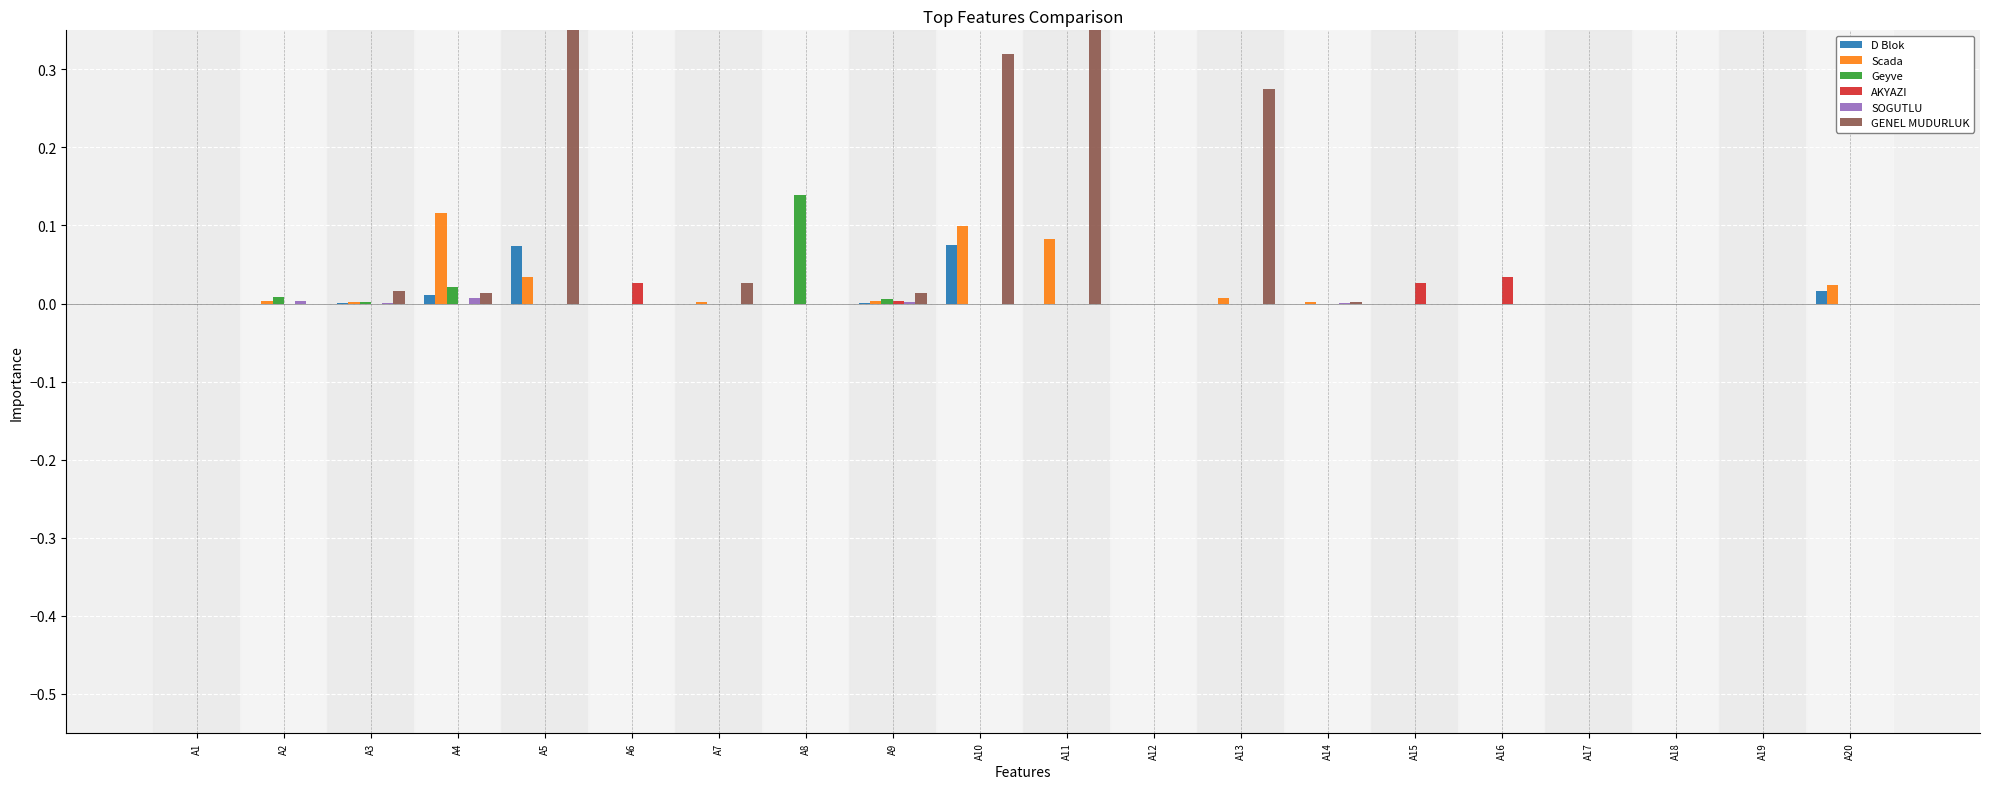

How many bars are there in total?

120